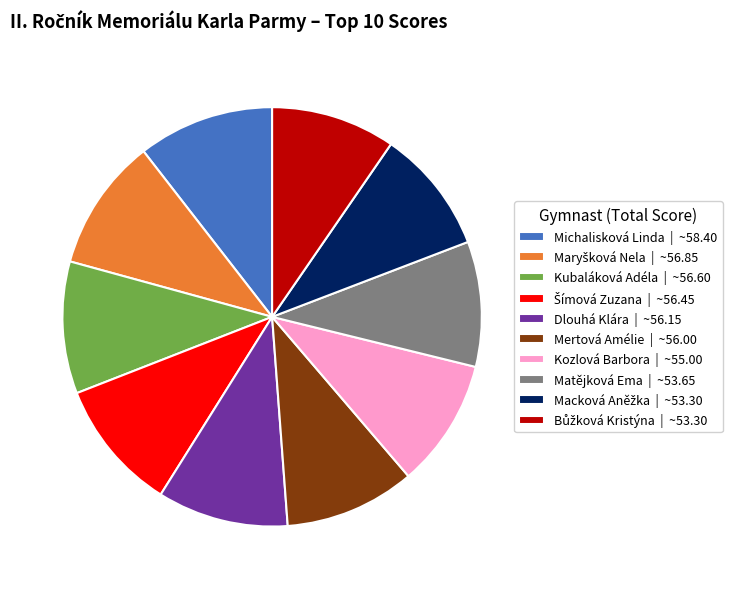

Count the number of slices in the pie.

10